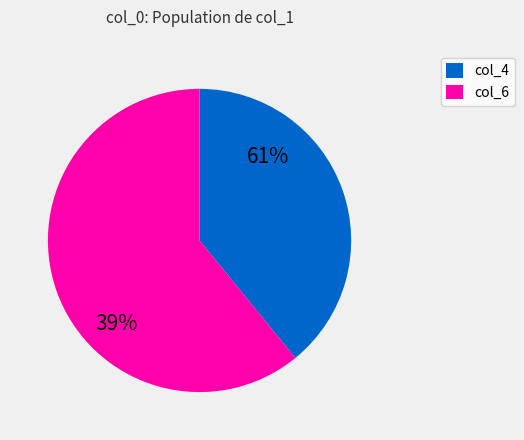

To the nearest percent, what is the combined percentage of col_4 and col_6?

100%